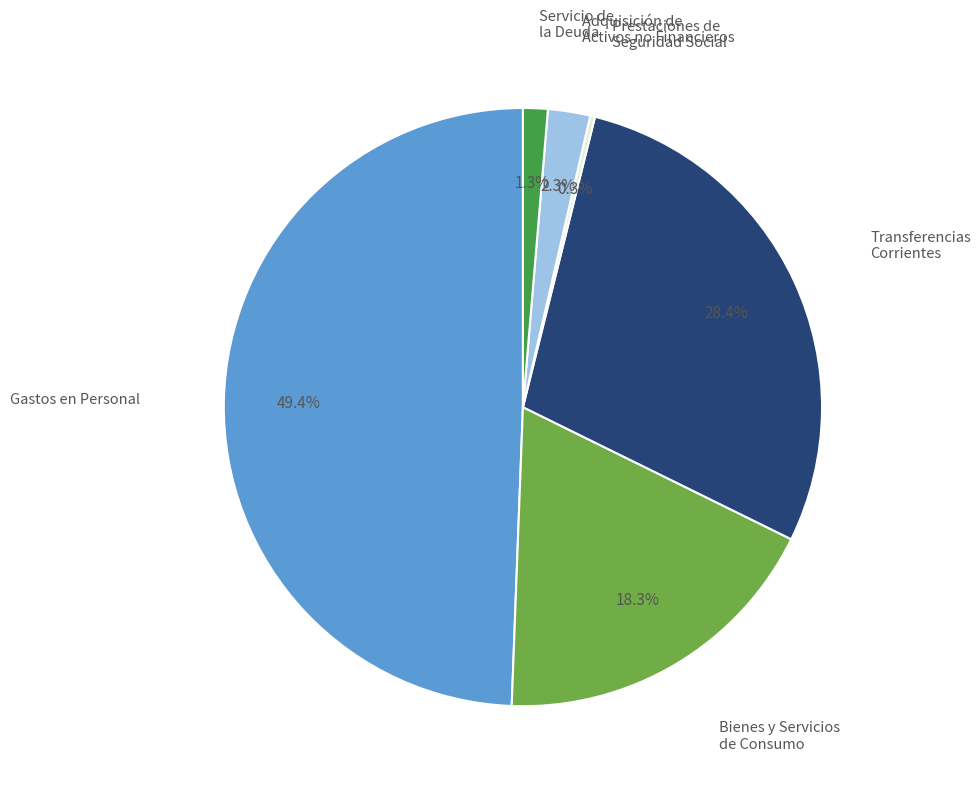

Does any single category account for the majority?

No